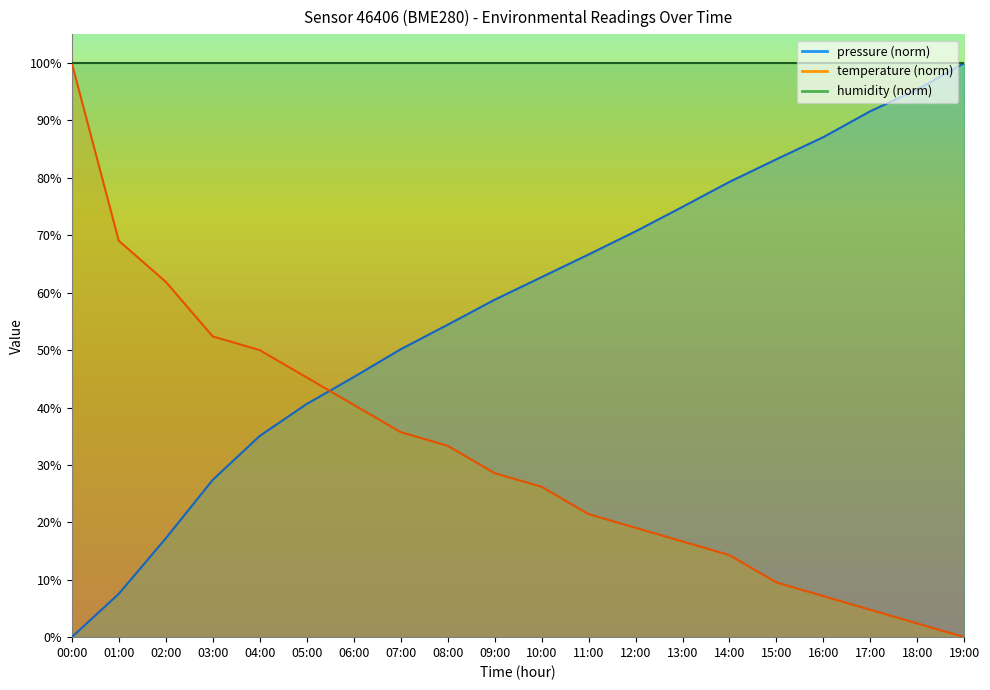

The value of temperature at 01:00 is 109.8. True or false?

False